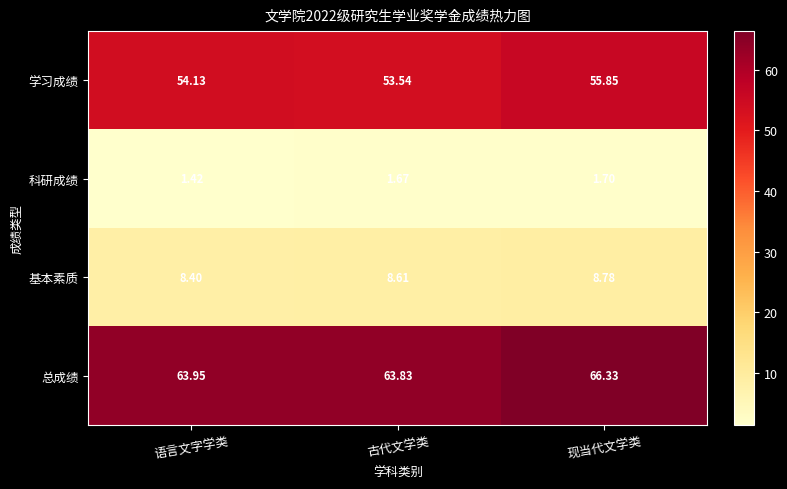

Which series has the largest total across all categories?

总成绩